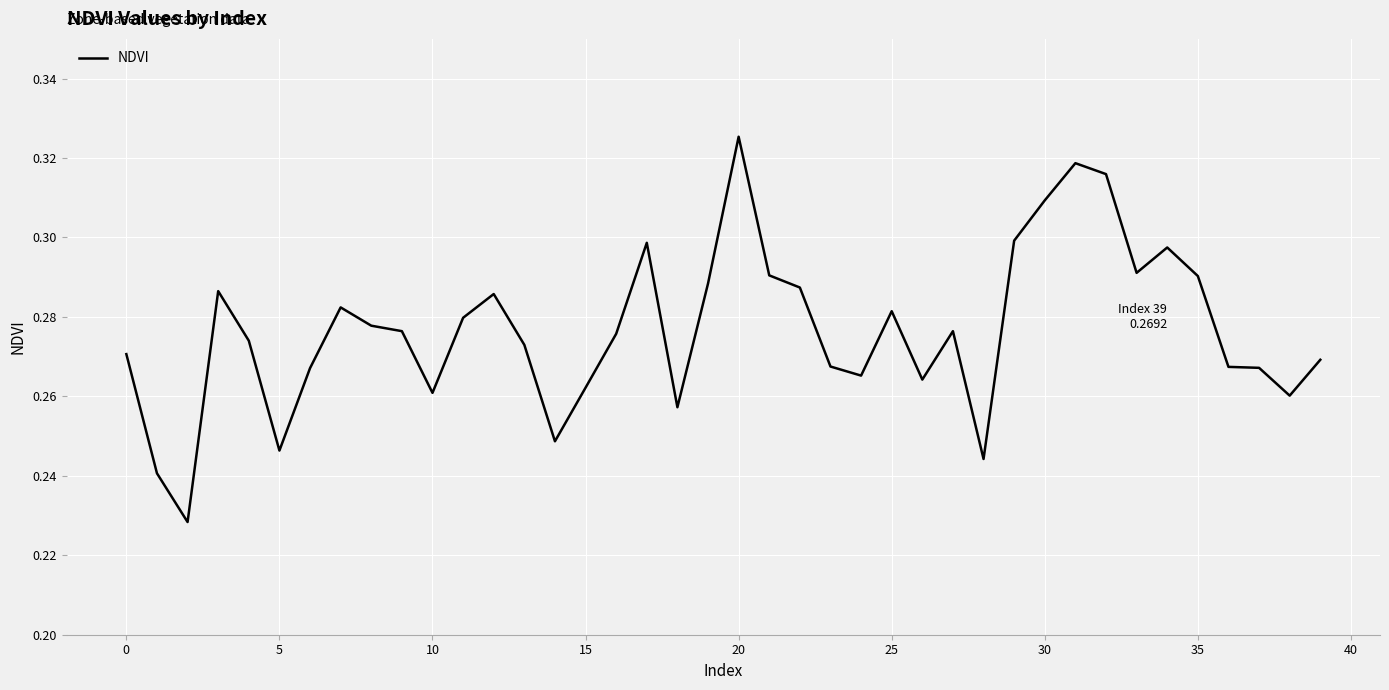

Which label corresponds to the largest value in the chart?

20